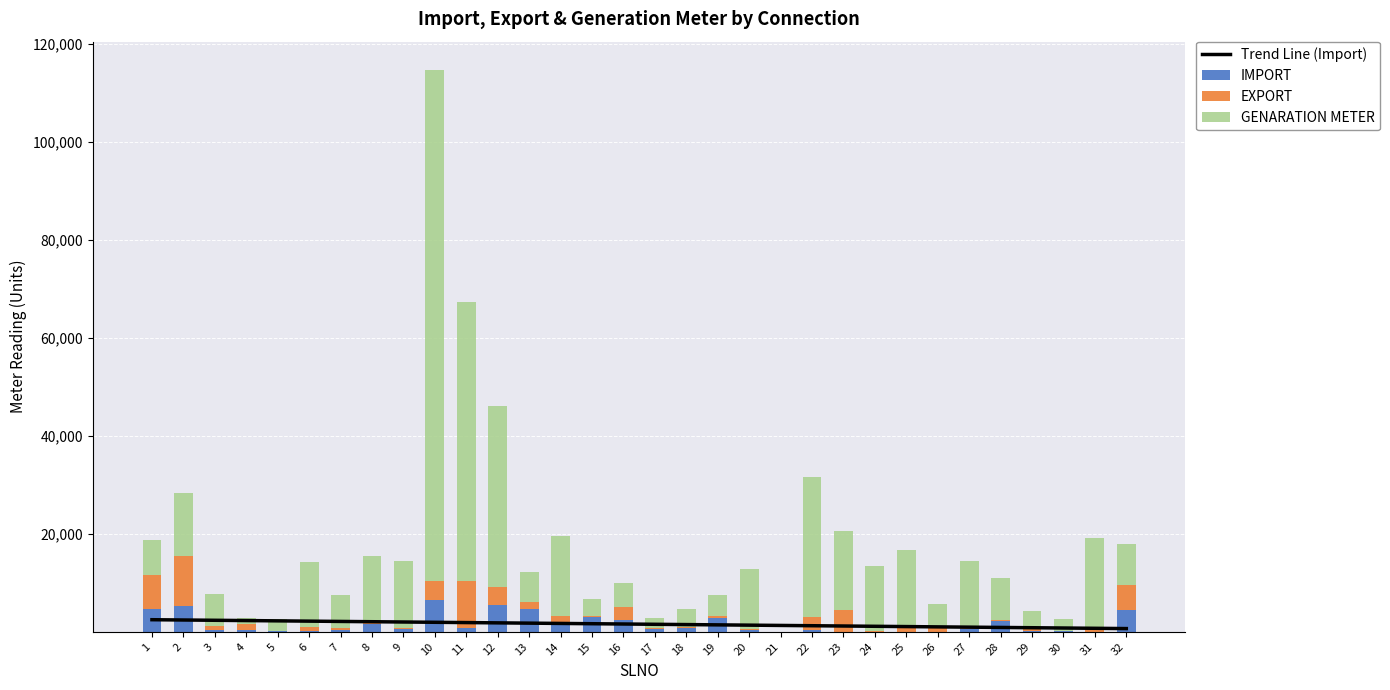

What is the difference between the second highest and minimum values in the EXPORT series?

9664.5